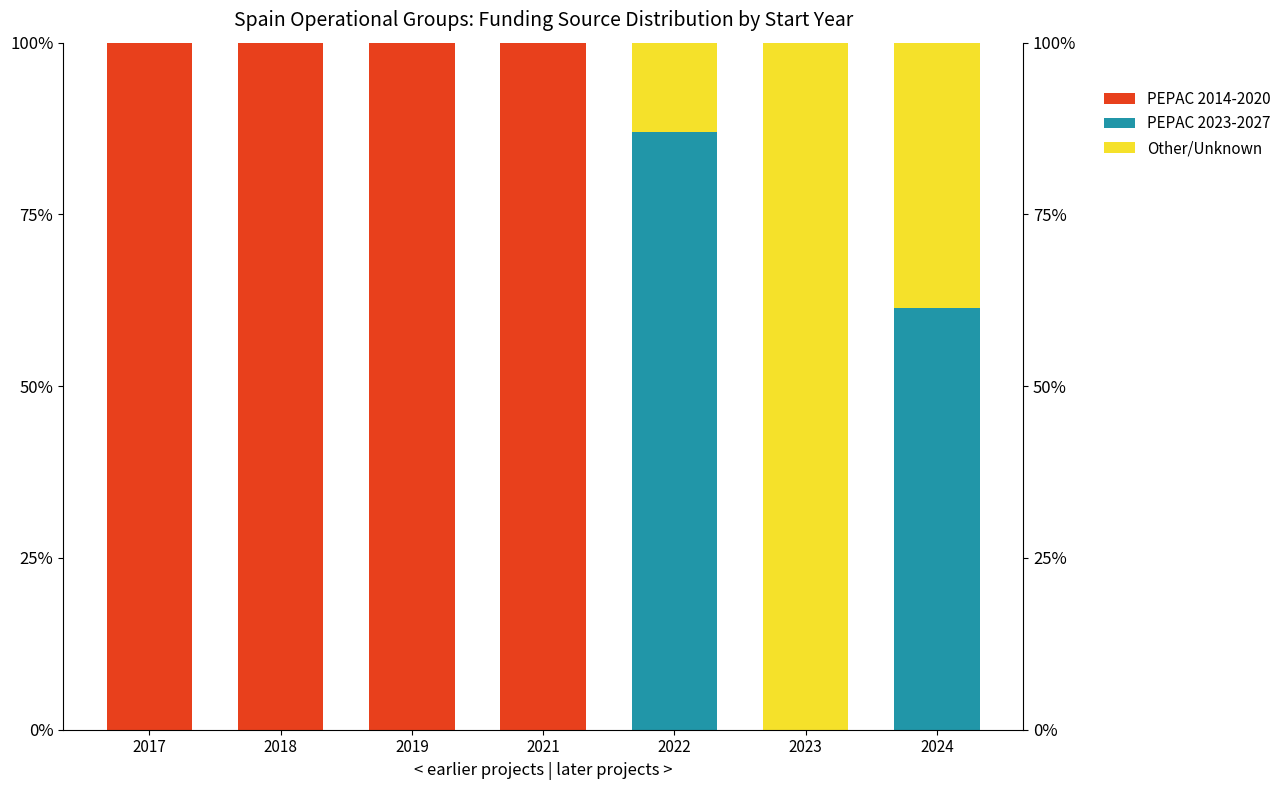

At how many categories does at least one series exceed 38?

7